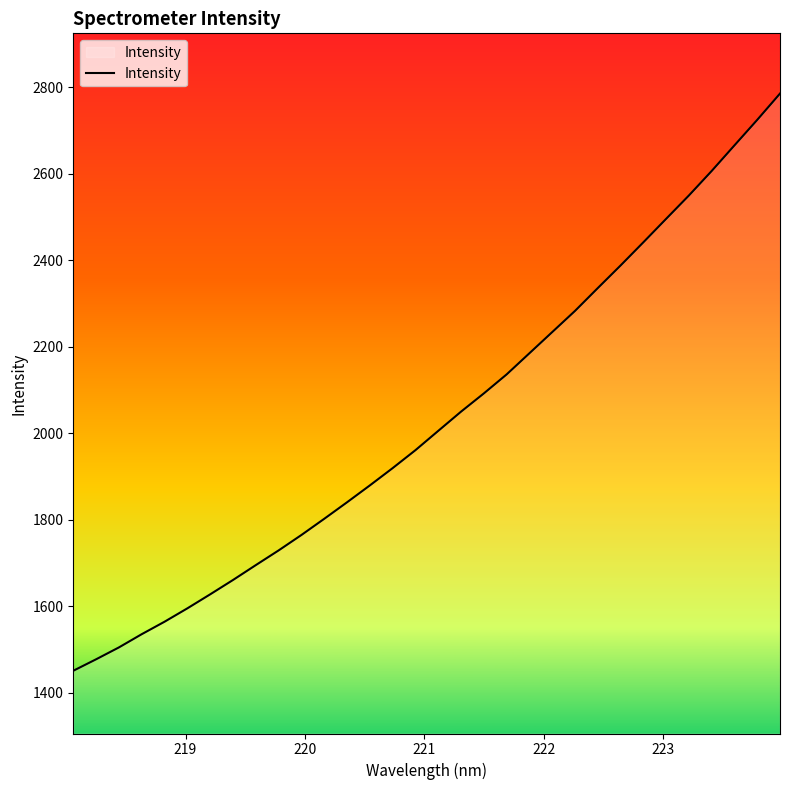

True or false: the data has more than 0 interior local peaks.

False